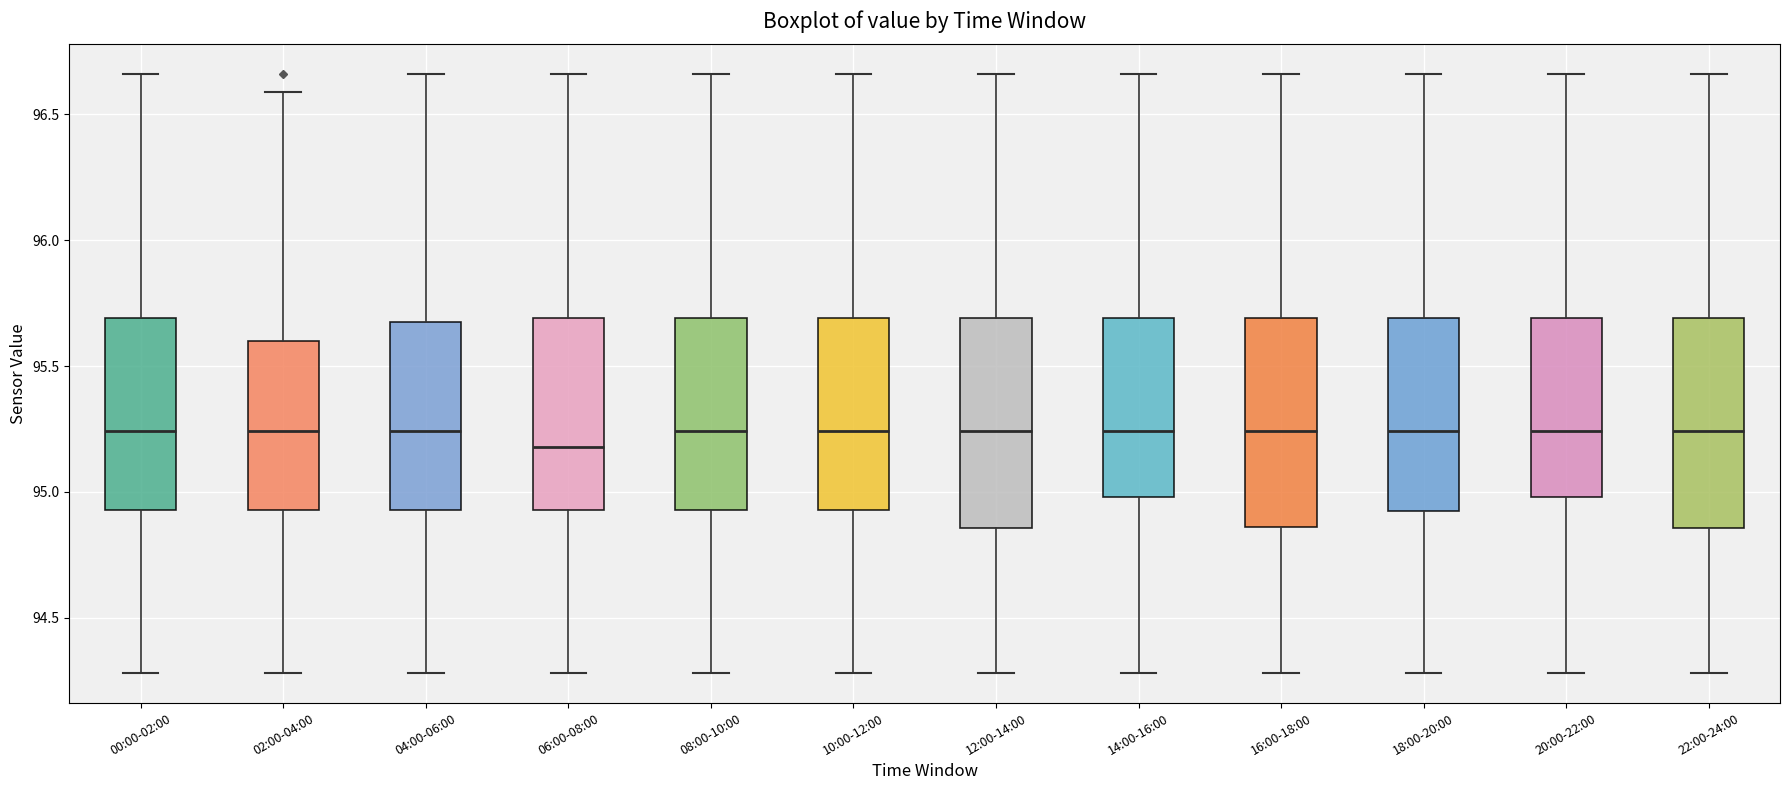

Which box has the lowest median line?

06:00-08:00